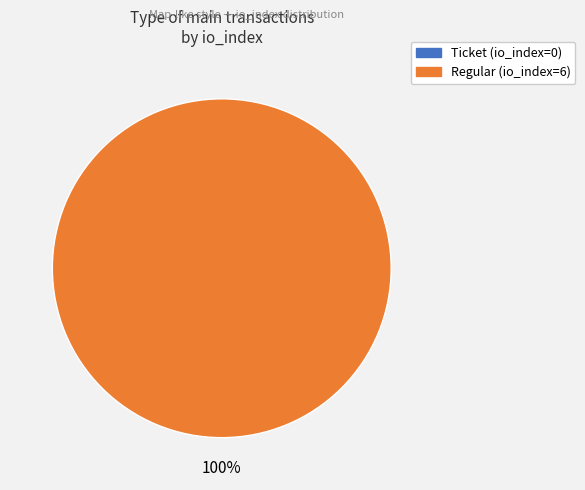

To the nearest percent, what is the combined percentage of Ticket (io_index=0) and Regular (io_index=6)?

100%